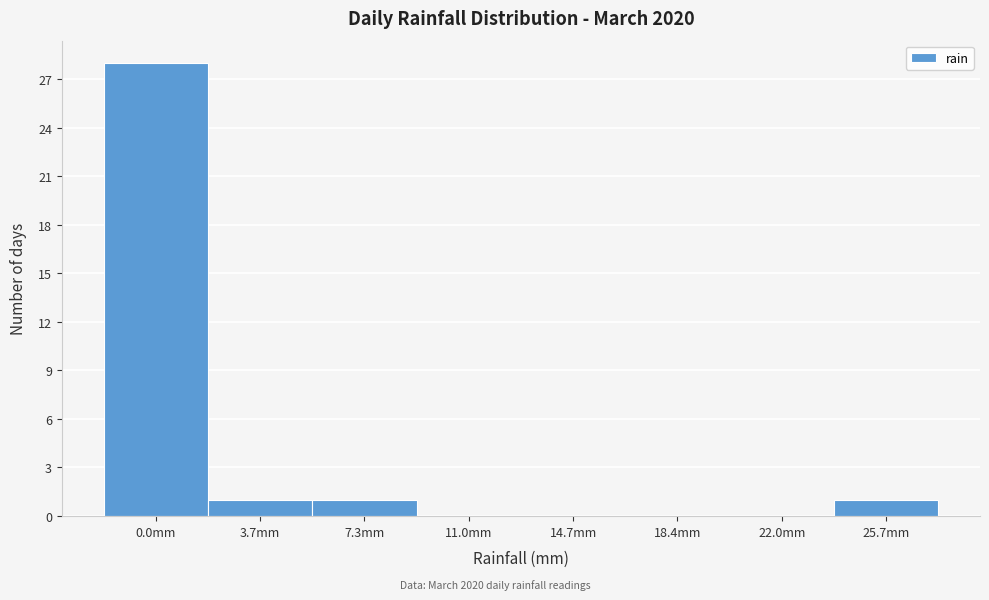

Reading right to left, transcribe all the data shown in this chart.

25.7mm=1	22.0mm=0	18.4mm=0	14.7mm=0	11.0mm=0	7.3mm=1	3.7mm=1	0.0mm=28